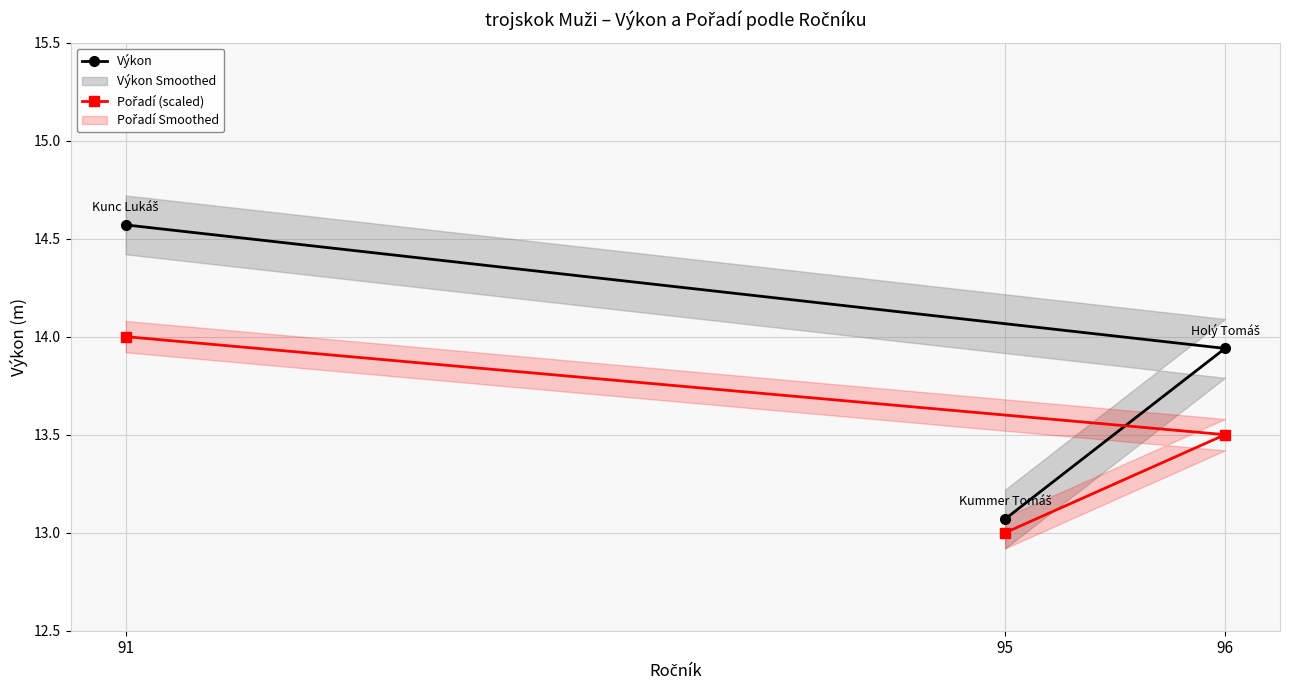

What is the approximate value of Pořadí (scaled) at 96?

13.5